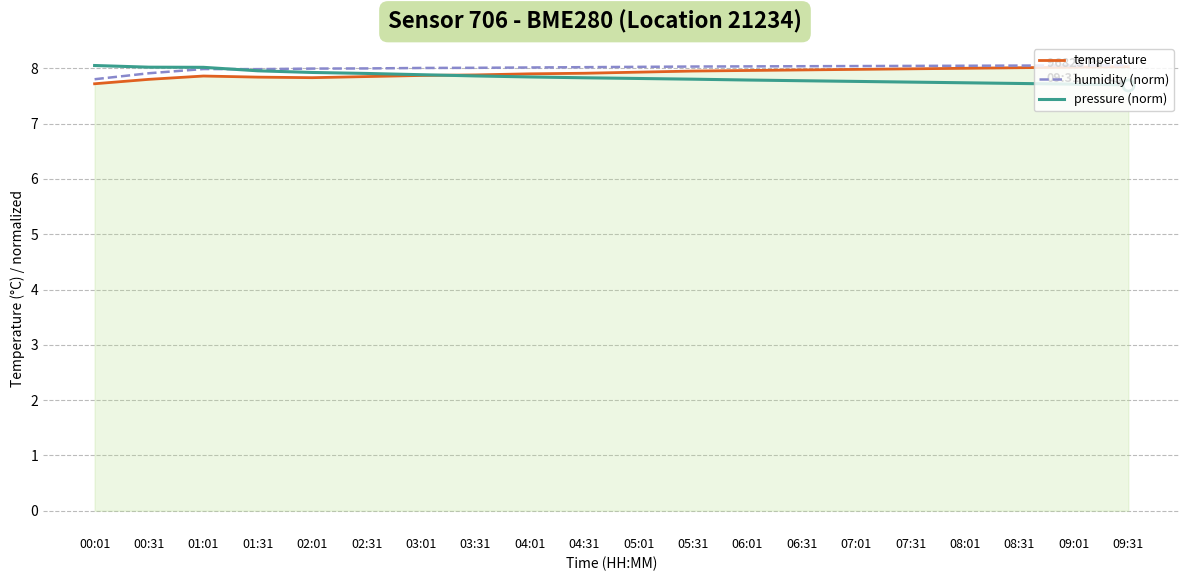

What is the minimum value for humidity (norm)?

7.8